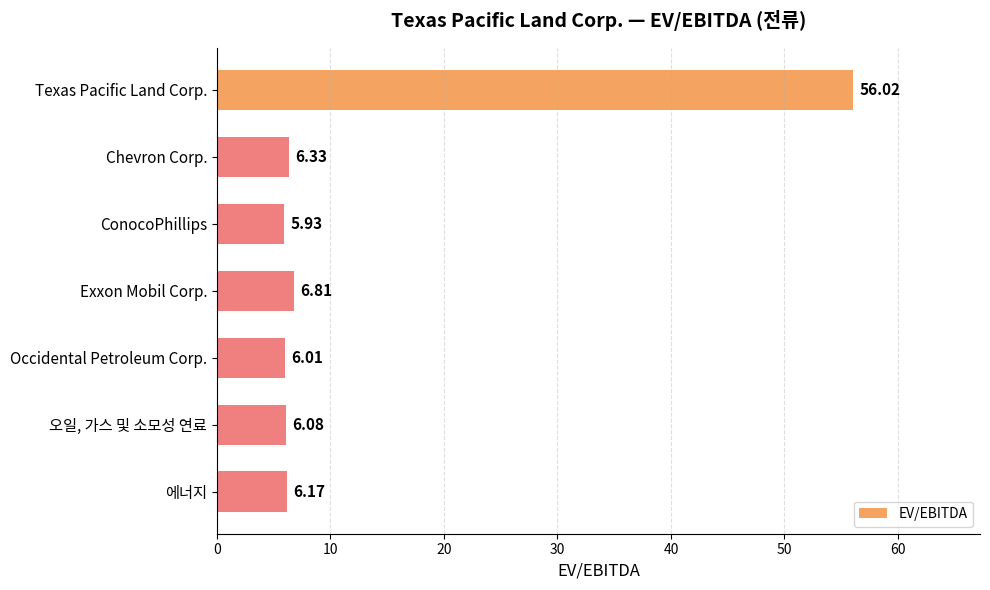

What is the change in value from ConocoPhillips to Occidental Petroleum Corp.?

+0.1